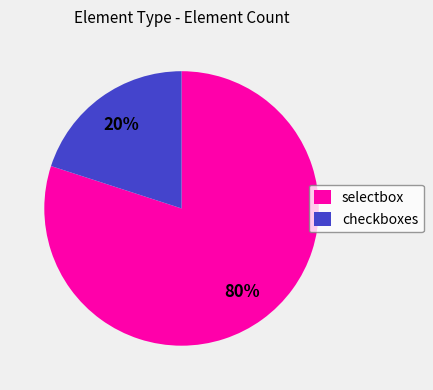

Which category has the biggest portion of the pie?

selectbox